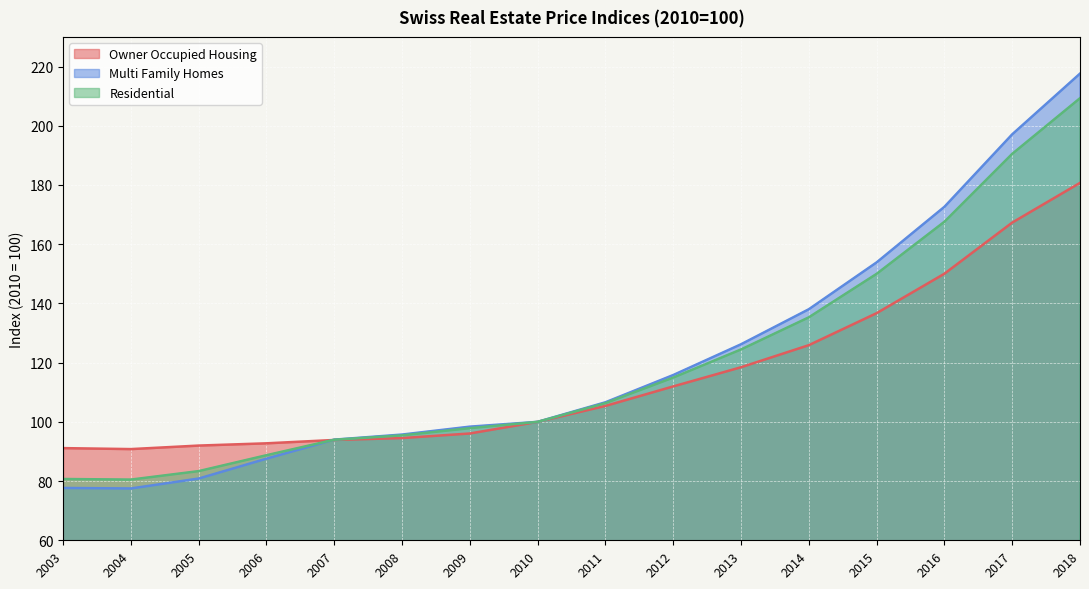

What is the spread (max minus min) of values at 2014?

12.1